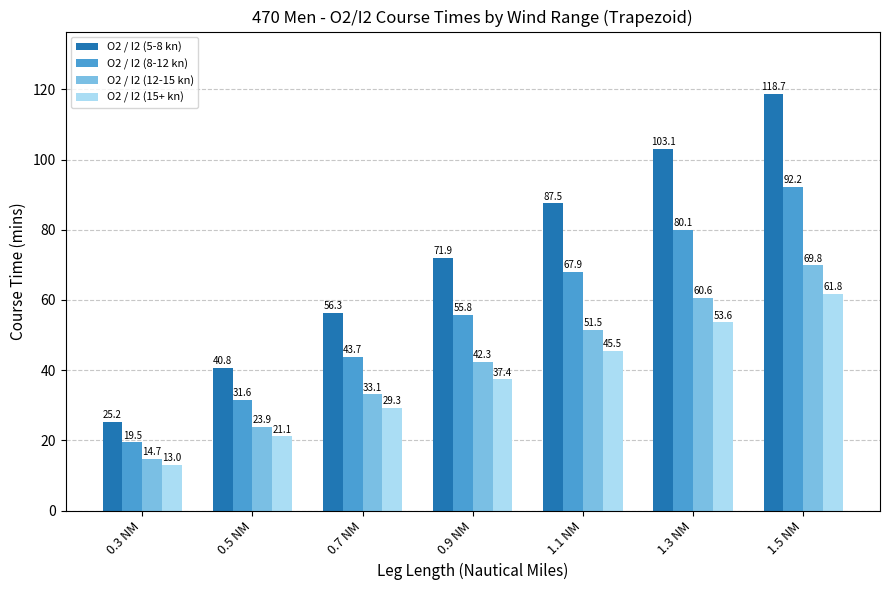

True or false: O2 / I2 (12-15 kn) has a value of 19.2 at 0.3 NM.

False